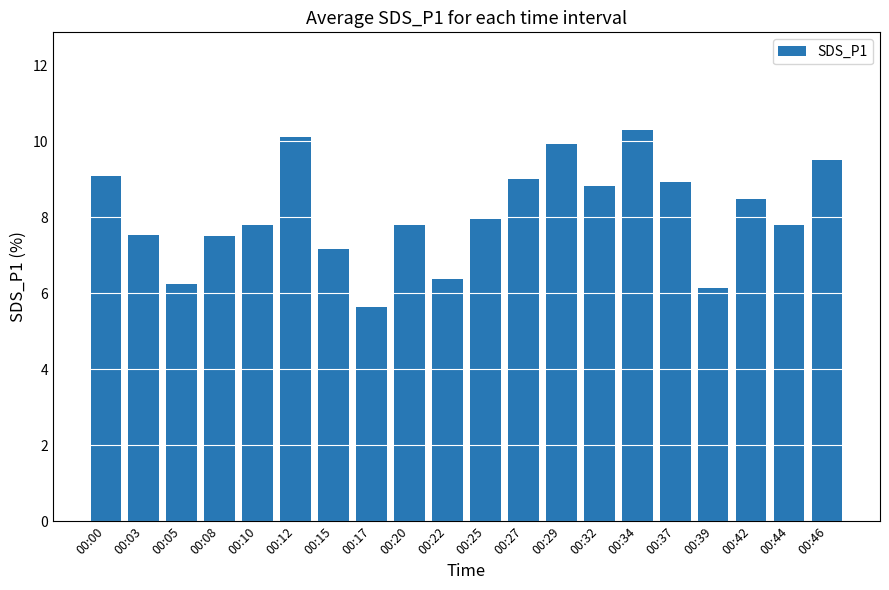

True or false: the data shows 10.1 at 00:15.

False